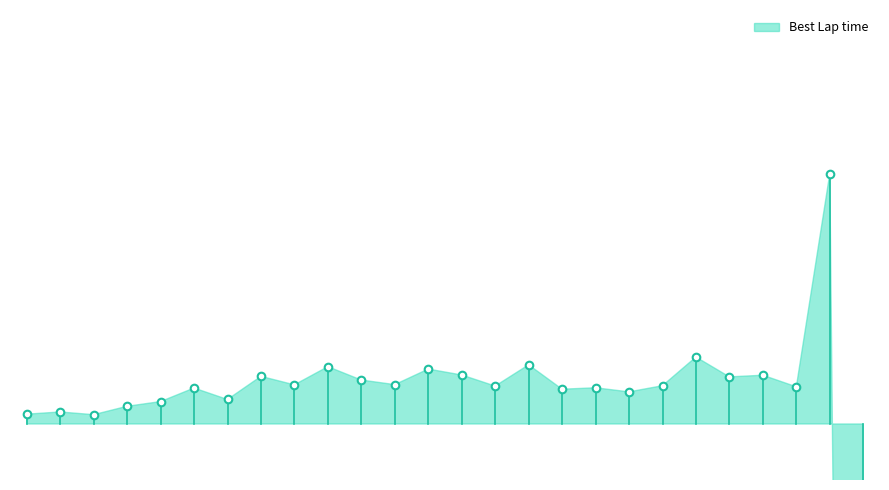

What is the ratio of the value at 21 to the value at 7?

1.0